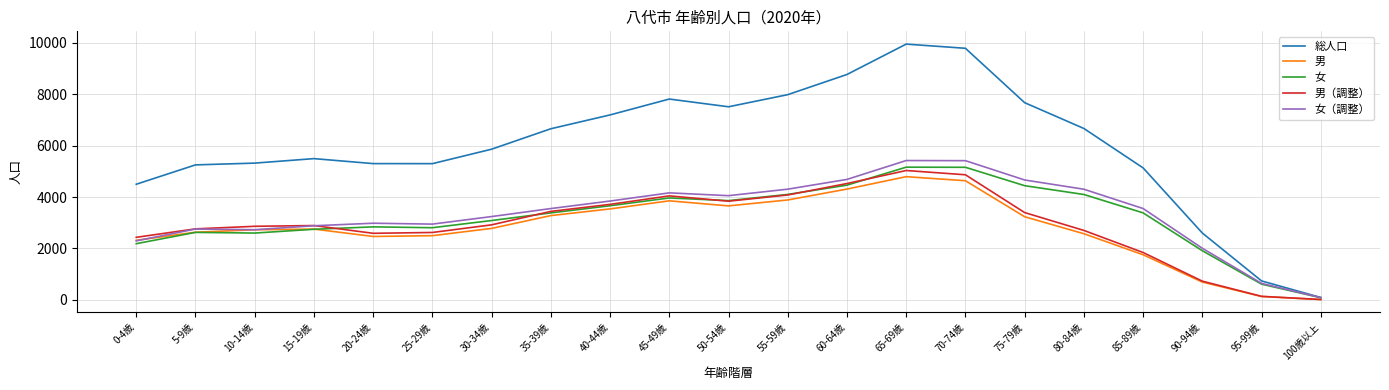

What is the highest value of the 男（調整） series?

5032.7